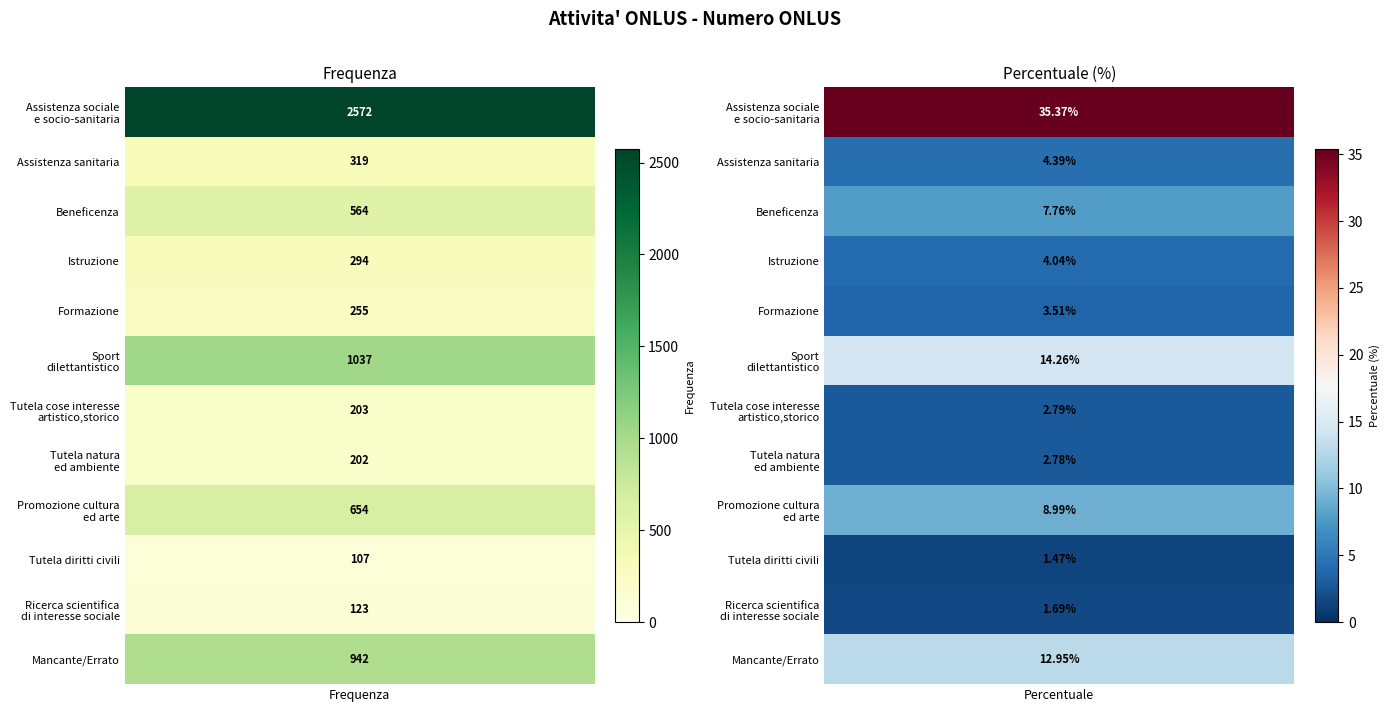

Where is Frequenza nearest to the value 1339?

Sport
dilettantistico